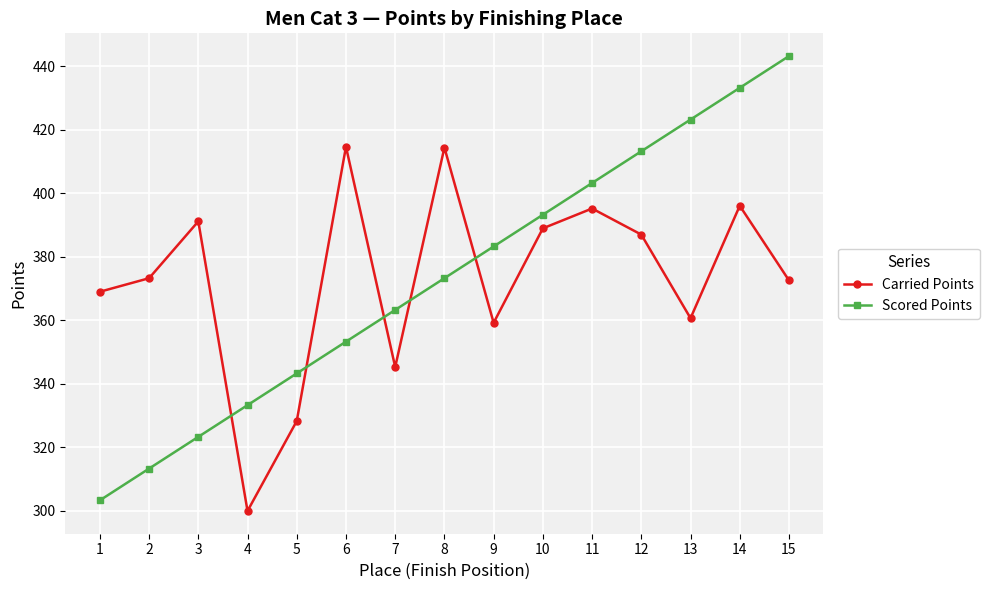

The Carried Points series shows 345.3 at 7. True or false?

True